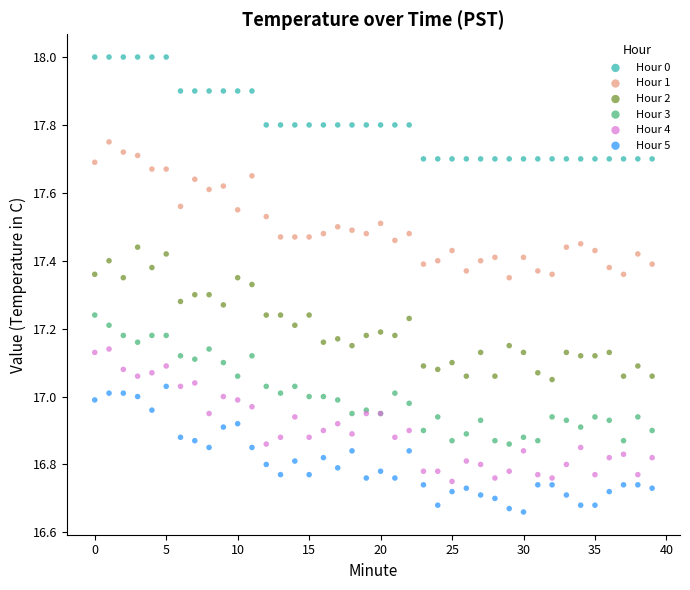

Which series contains the highest Y value?

Hour 0